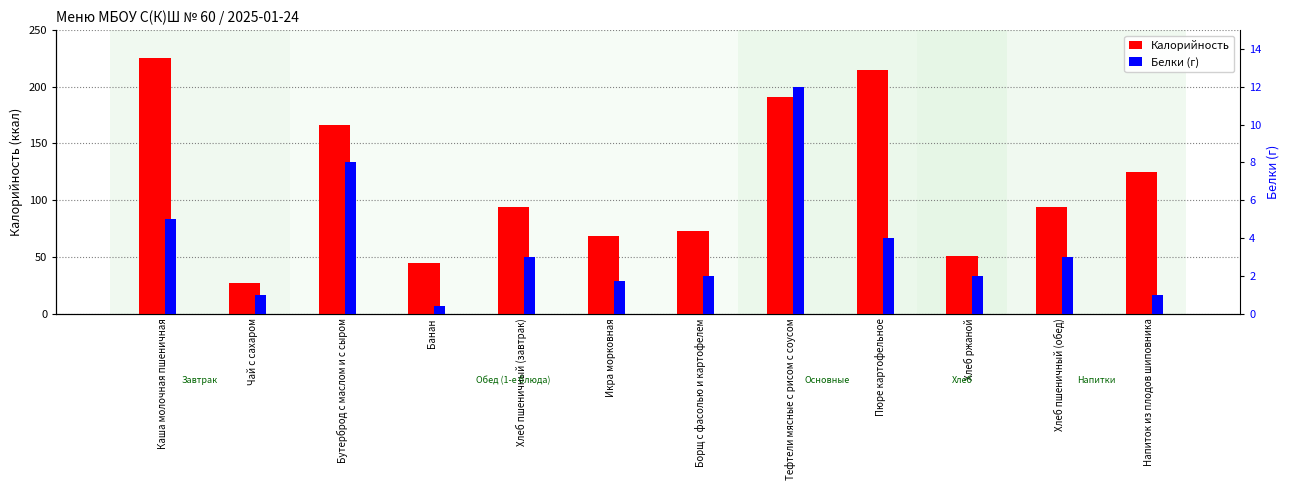

Reading left to right, list all the values displayed in this chart.

Калорийность: 225.0	27.0	166.0	44.4	94.0	68.0	73.0	191.0	215.0	51.0	94.0	125.0
Белки (г): 5.0	1.0	8.0	0.4	3.0	1.7	2.0	12.0	4.0	2.0	3.0	1.0